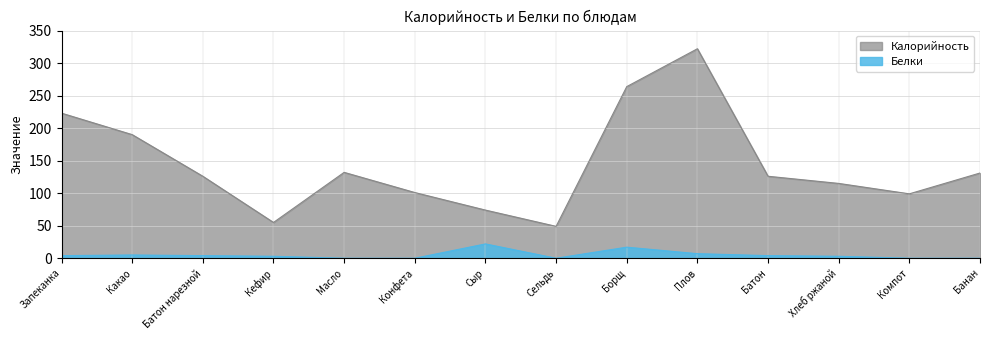

Between Борщ and Компот, which is larger?

Борщ